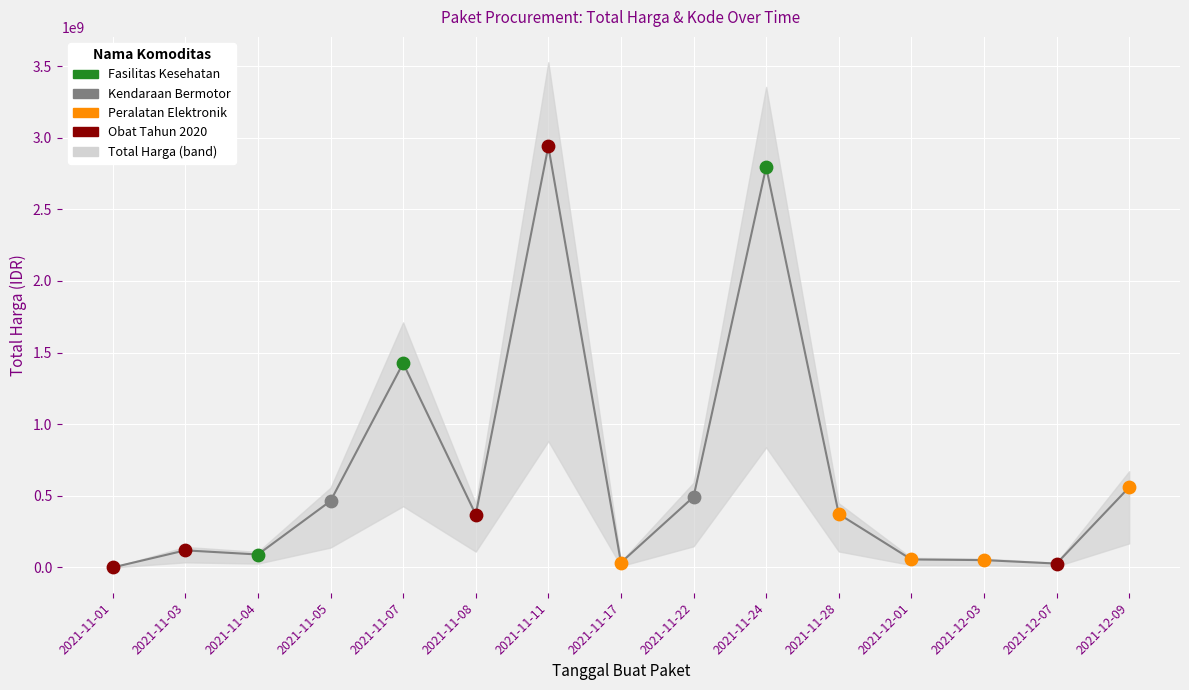

Which has a higher value, 2021-11-24 or 2021-11-01?

2021-11-24